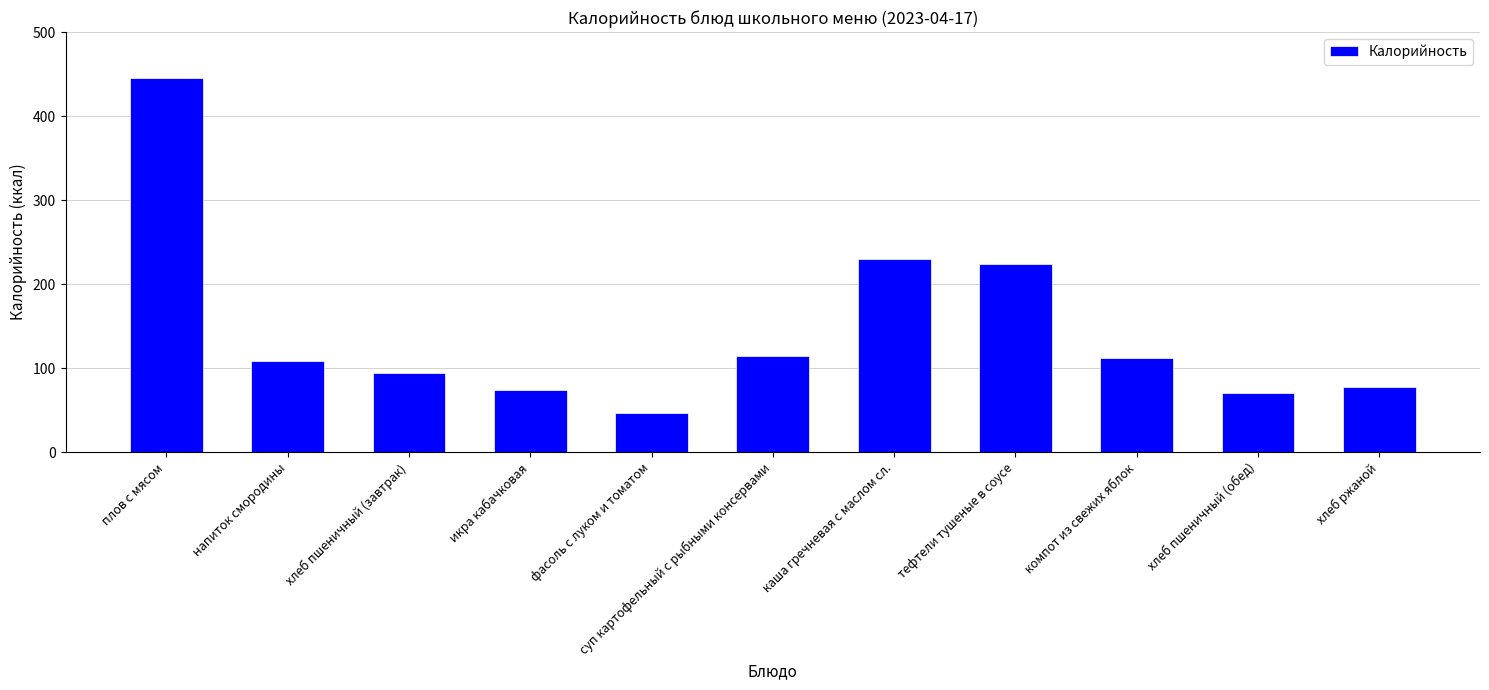

True or false: the data shows 224 at тефтели тушеные в соусе.

True